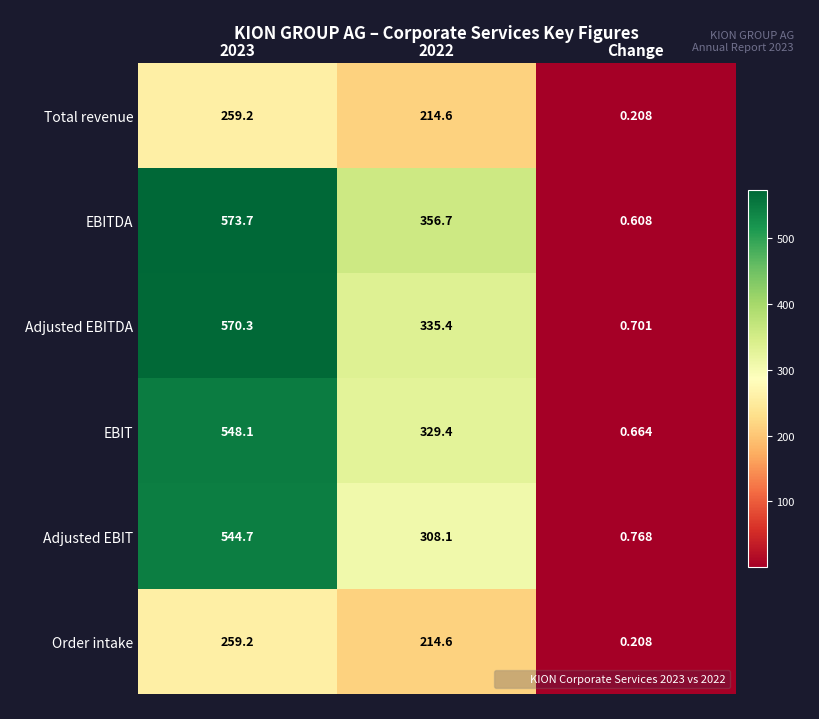

What is the total value across all series at 2023?

2755.2